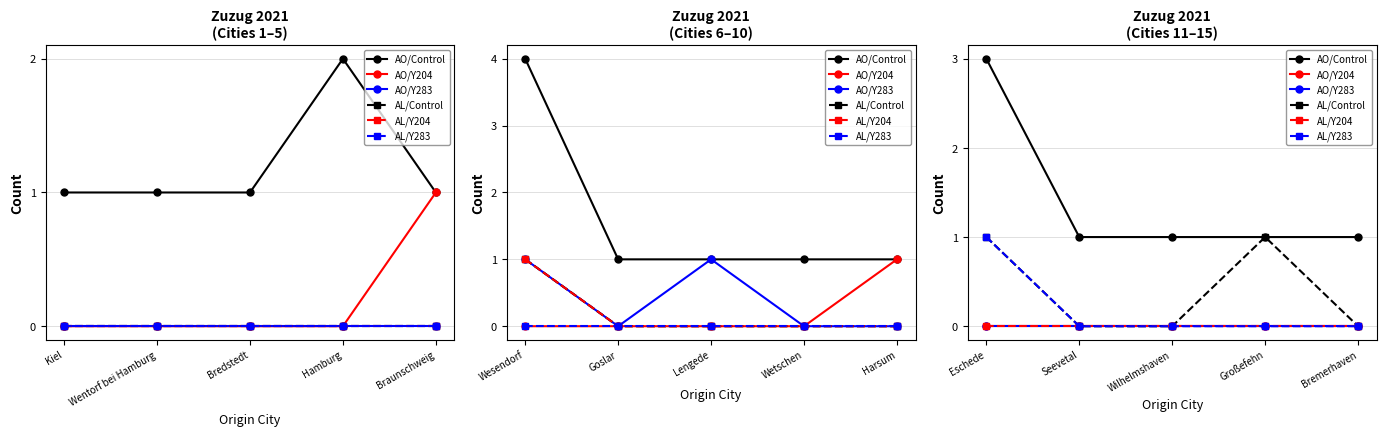

What are all the series names shown in the legend?

AO/Control, AO/Y204, AO/Y283, AL/Control, AL/Y204, AL/Y283